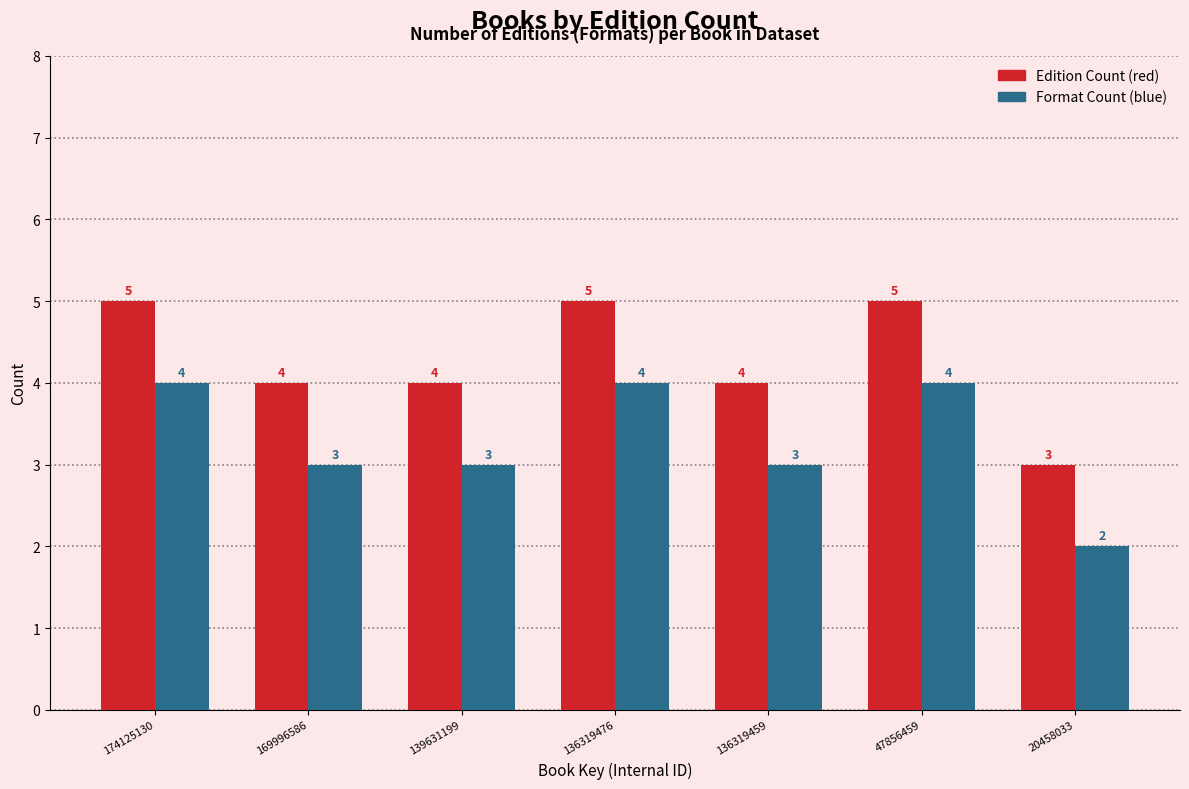

Reading left to right, what are all the values shown in this chart?

Edition Count: 174125130=5	169996586=4	139631199=4	136319476=5	136319459=4	47856459=5	20458033=3
Format Count: 174125130=4	169996586=3	139631199=3	136319476=4	136319459=3	47856459=4	20458033=2